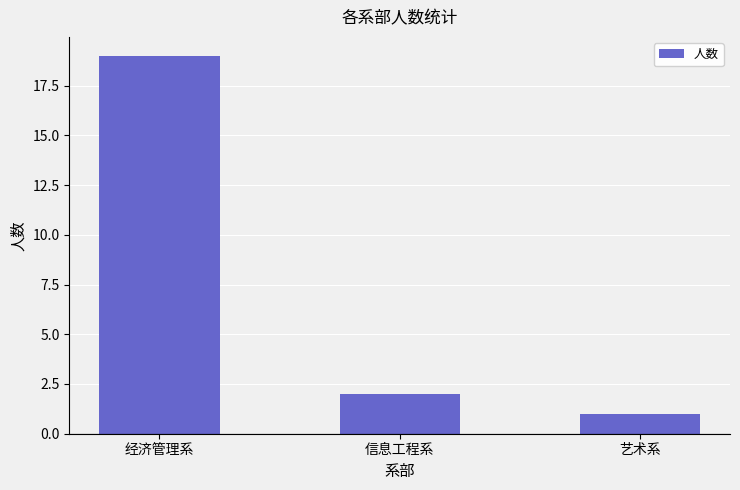

At which category does the chart reach its peak across all series?

经济管理系